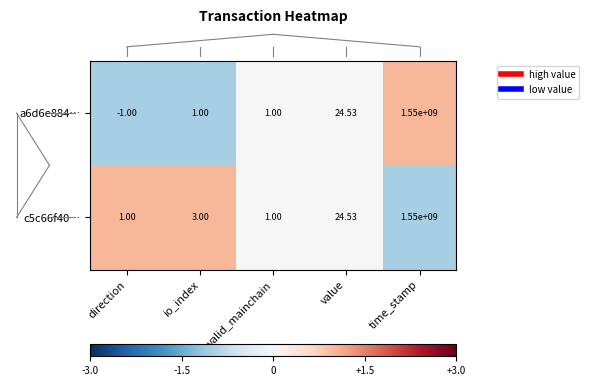

Which series has the largest total across all categories?

c5c66f40…